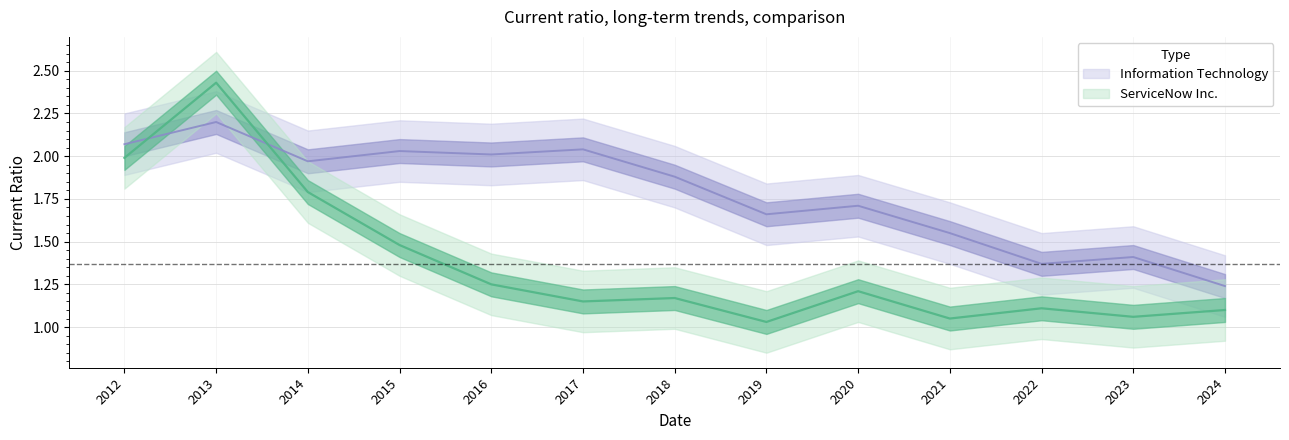

Reading left to right, what are all the values shown in this chart?

ServiceNow Inc.: 2.0	2.4	1.8	1.5	1.2	1.1	1.2	1.0	1.2	1.1	1.1	1.1	1.1
Information Technology: 2.1	2.2	2.0	2.0	2.0	2.0	1.9	1.7	1.7	1.6	1.4	1.4	1.2